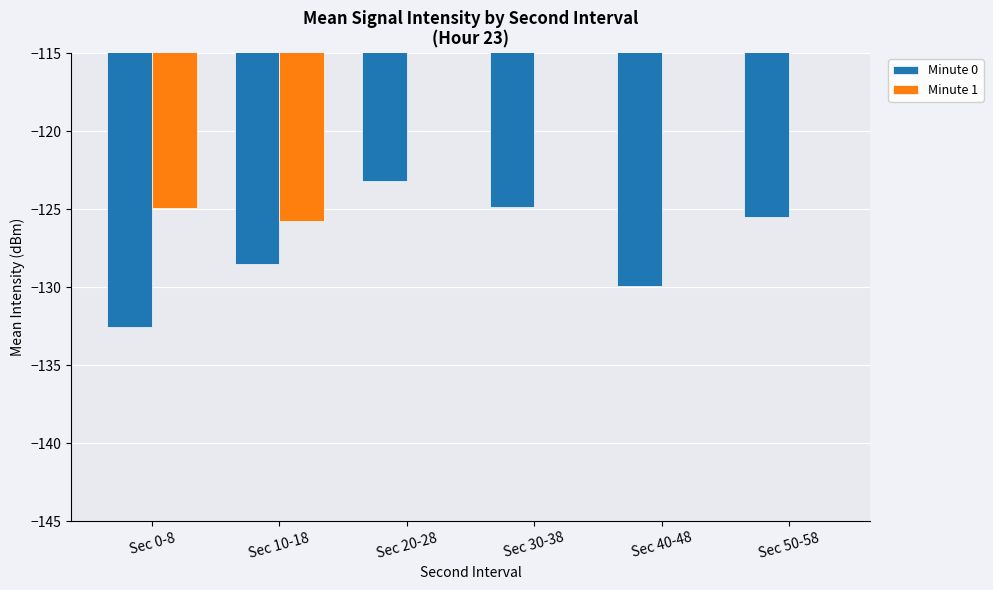

Rank the series at Sec 40-48 from lowest to highest value.

Minute 0, Minute 1